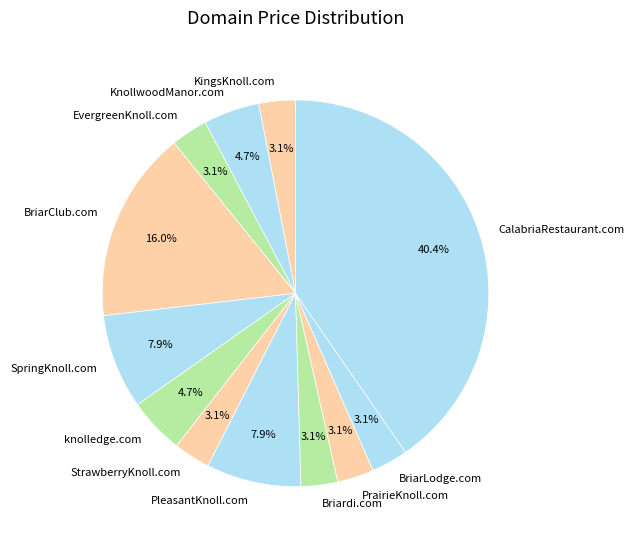

Which category has the biggest portion of the pie?

CalabriaRestaurant.com